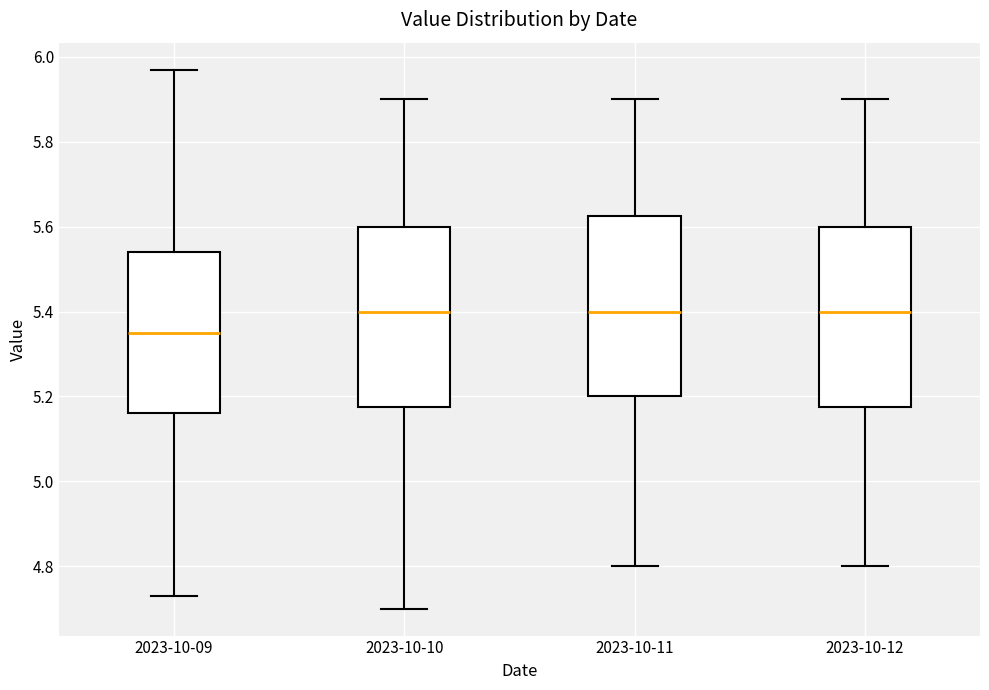

Where is the lower edge of the box for 2023-10-11 on the y-axis? The values are not printed on the chart, so give them approximately, as read against the axis.

5.20